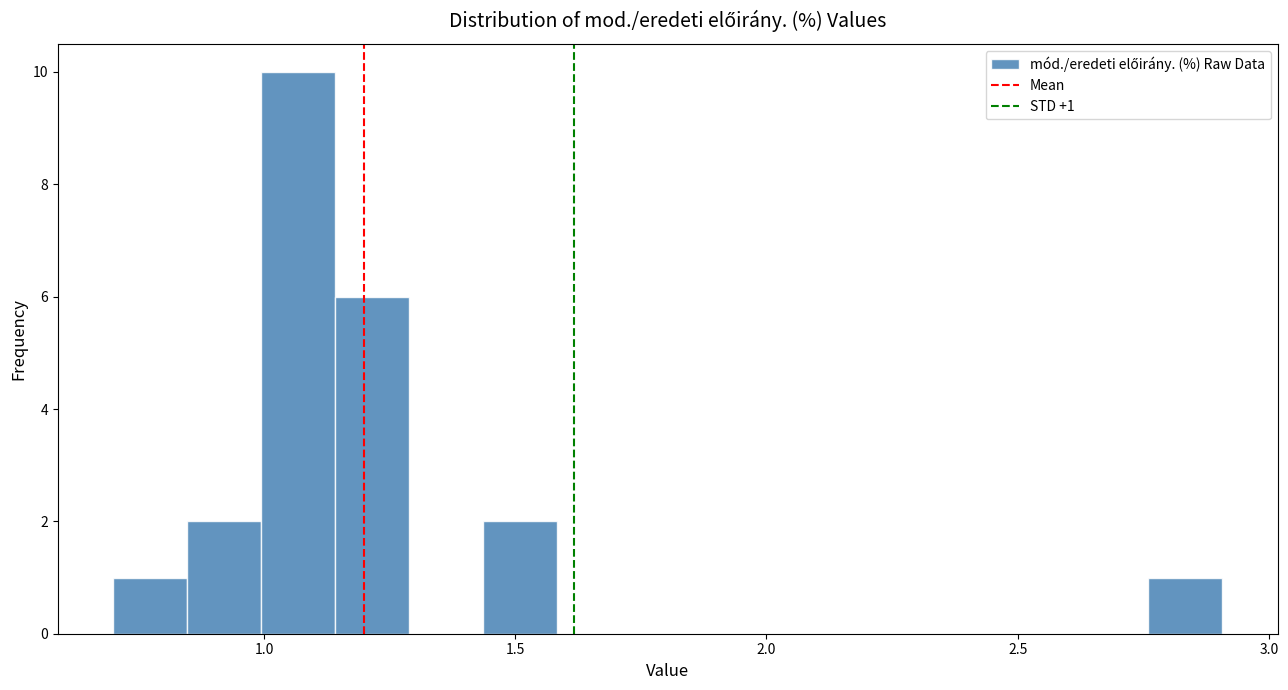

Around what value on the x-axis is the tallest bar? Give the approximate position of its centre, as read against the axis.

1.05